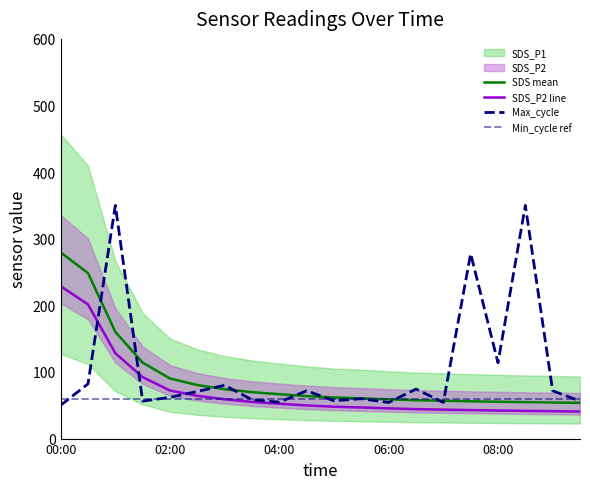

Is this an area chart (filled region under the line)?

No